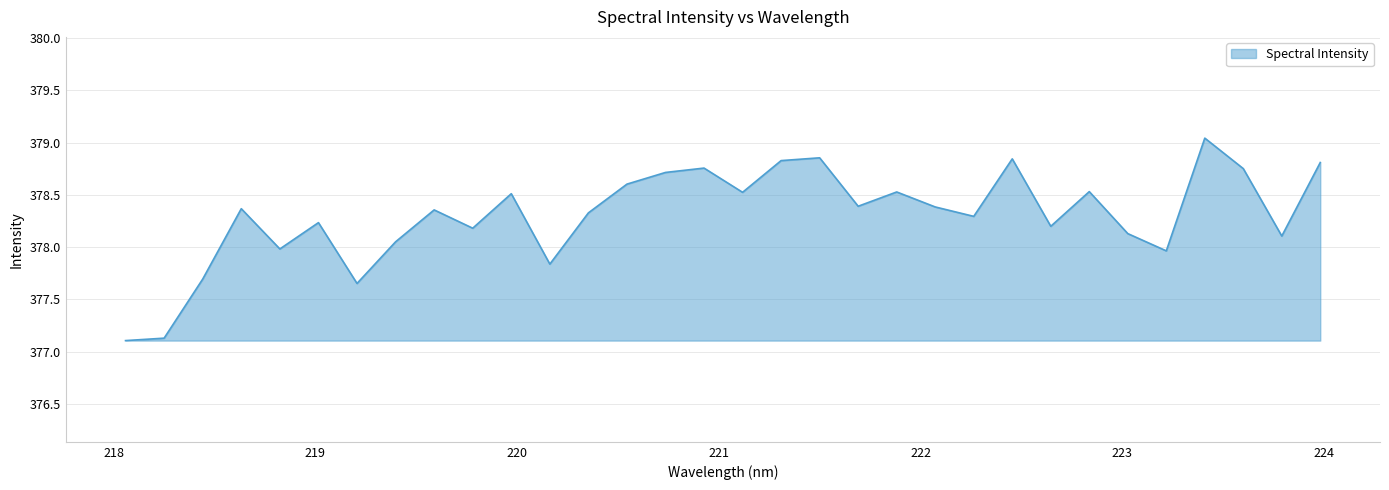

What is the difference between the maximum and minimum values?

1.9